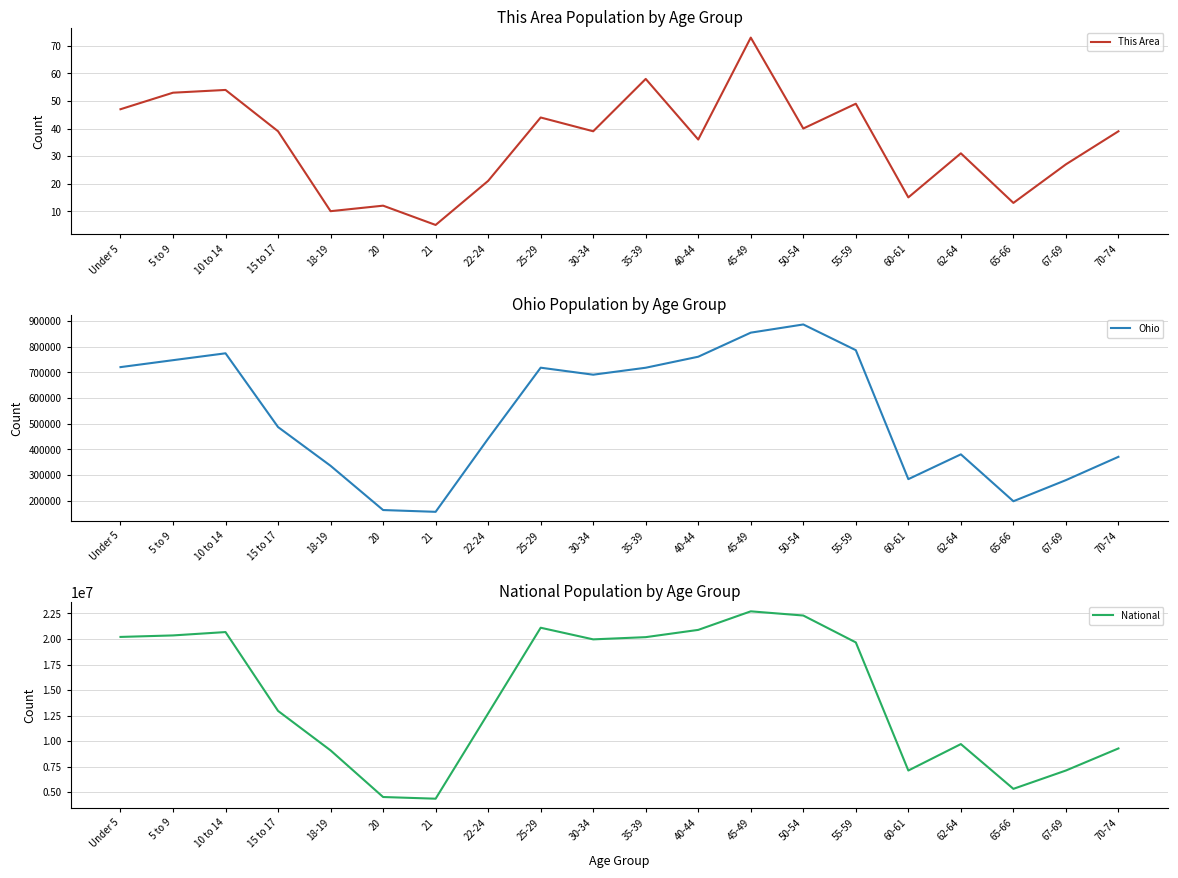

Reading right to left, transcribe all the data shown in this chart.

This Area: 39	27	13	31	15	49	40	73	36	58	39	44	21	5	12	10	39	54	53	47
Ohio: 371370	280531	198333	381006	284403	786857	887057	855134	761369	718462	691329	718630	442085	157045	163986	336375	487307	774699	747889	720856
National: 9278166	7115361	5319902	9704197	7113727	19664805	22298125	22708591	20890964	20179642	19962099	21101849	12712576	4354294	4519129	9086089	12954254	20677194	20348657	20201362